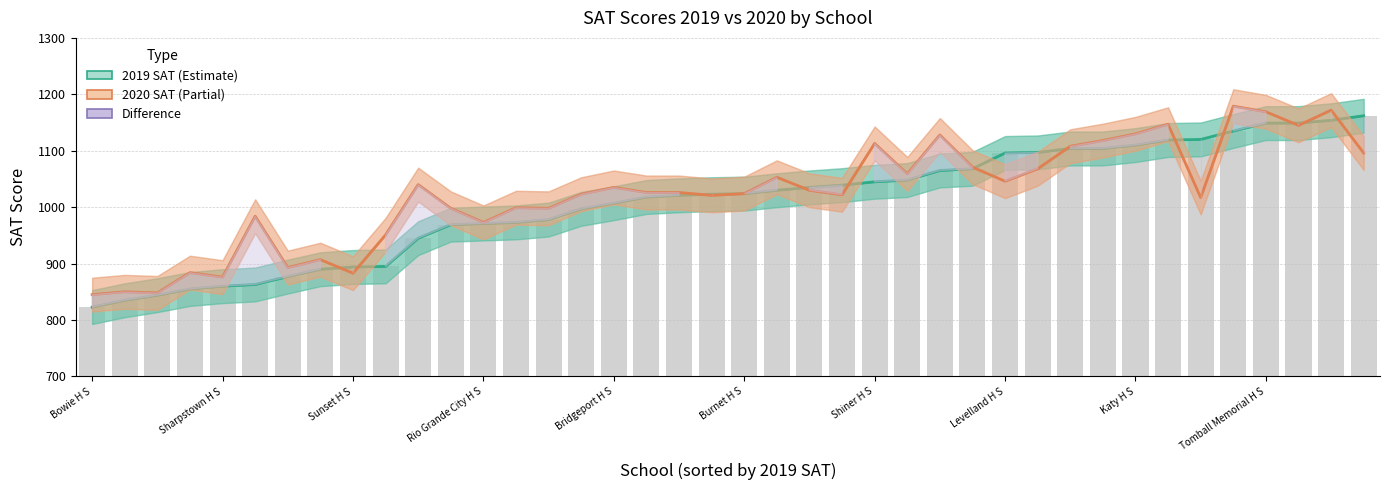

Which series has the largest total across all categories?

2020 SAT